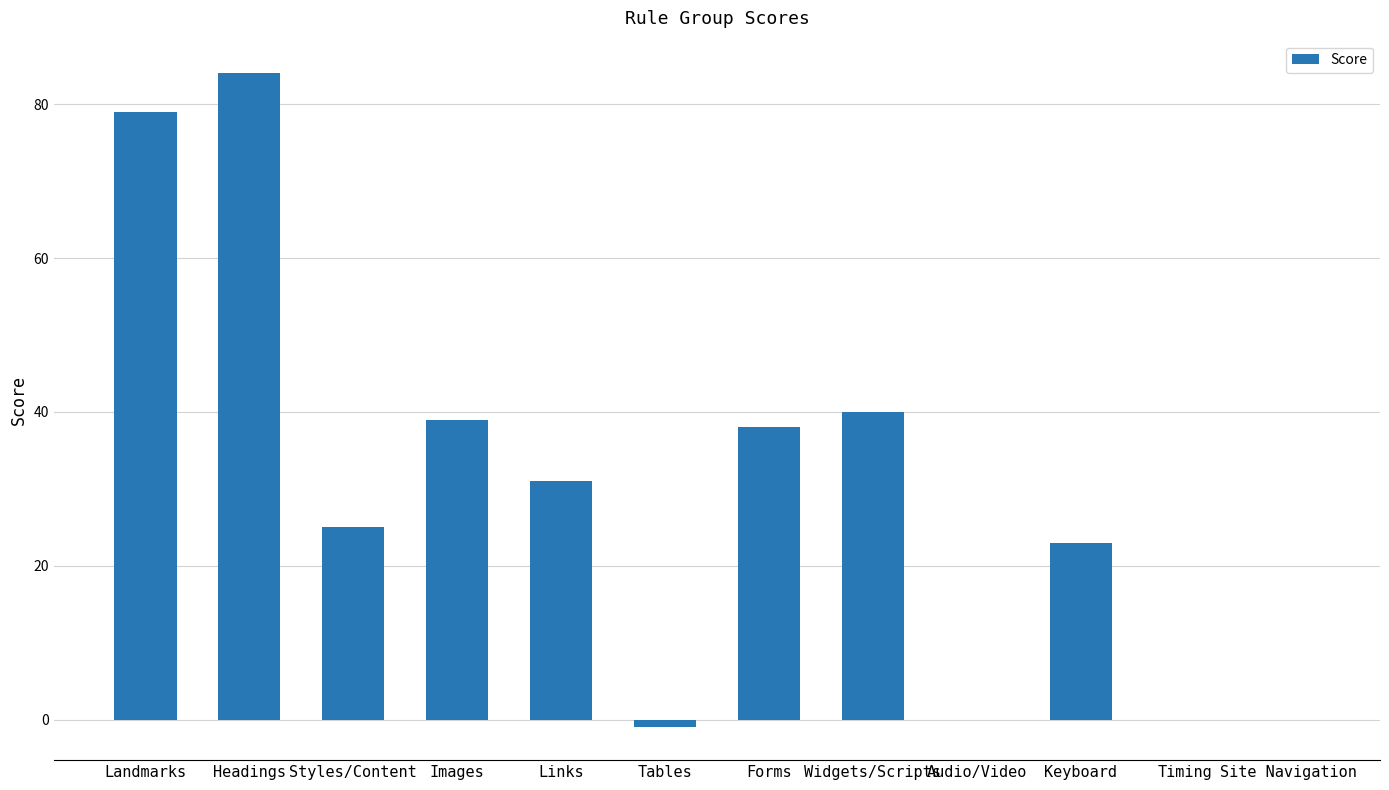

The value at Landmarks is 116. True or false?

False